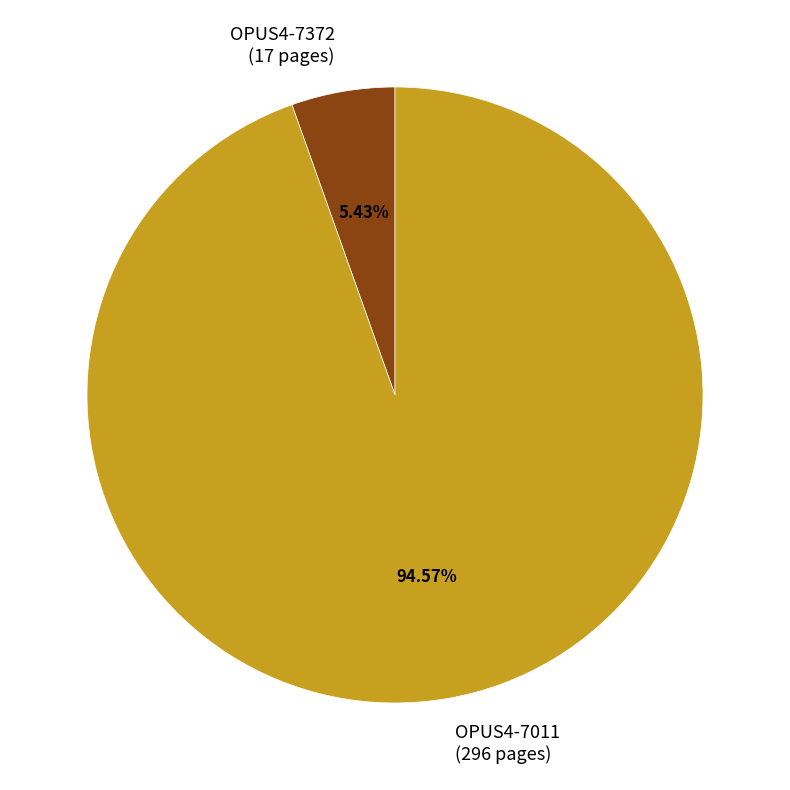

Is it true that OPUS4-7011 is 95% of the pie?

True